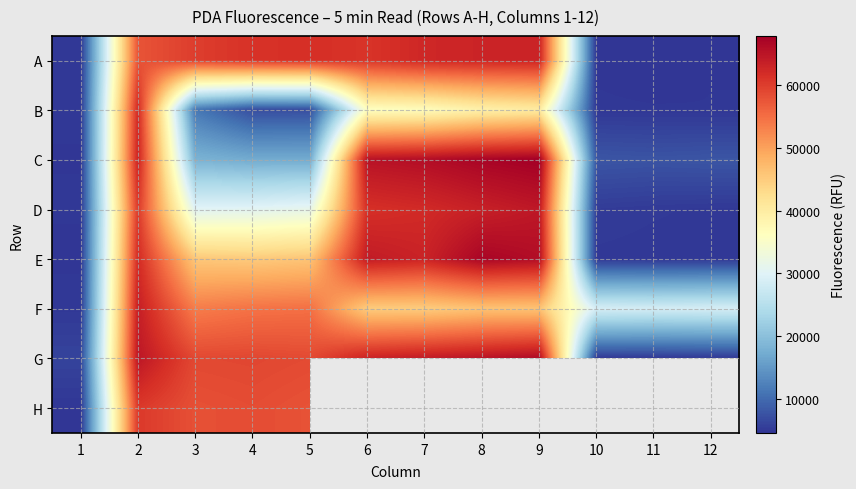

What is the average value of the E series?

39860.8